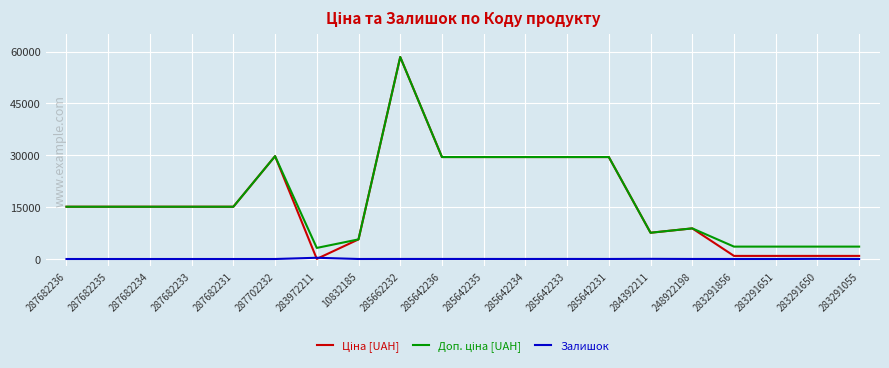

What is the greatest value displayed?

58426.5